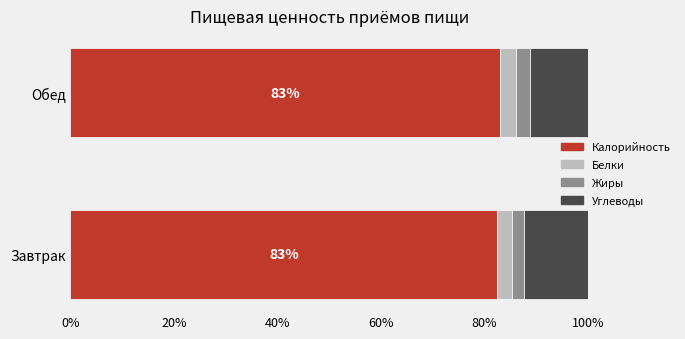

What is the total value across all series at Обед?

100.0